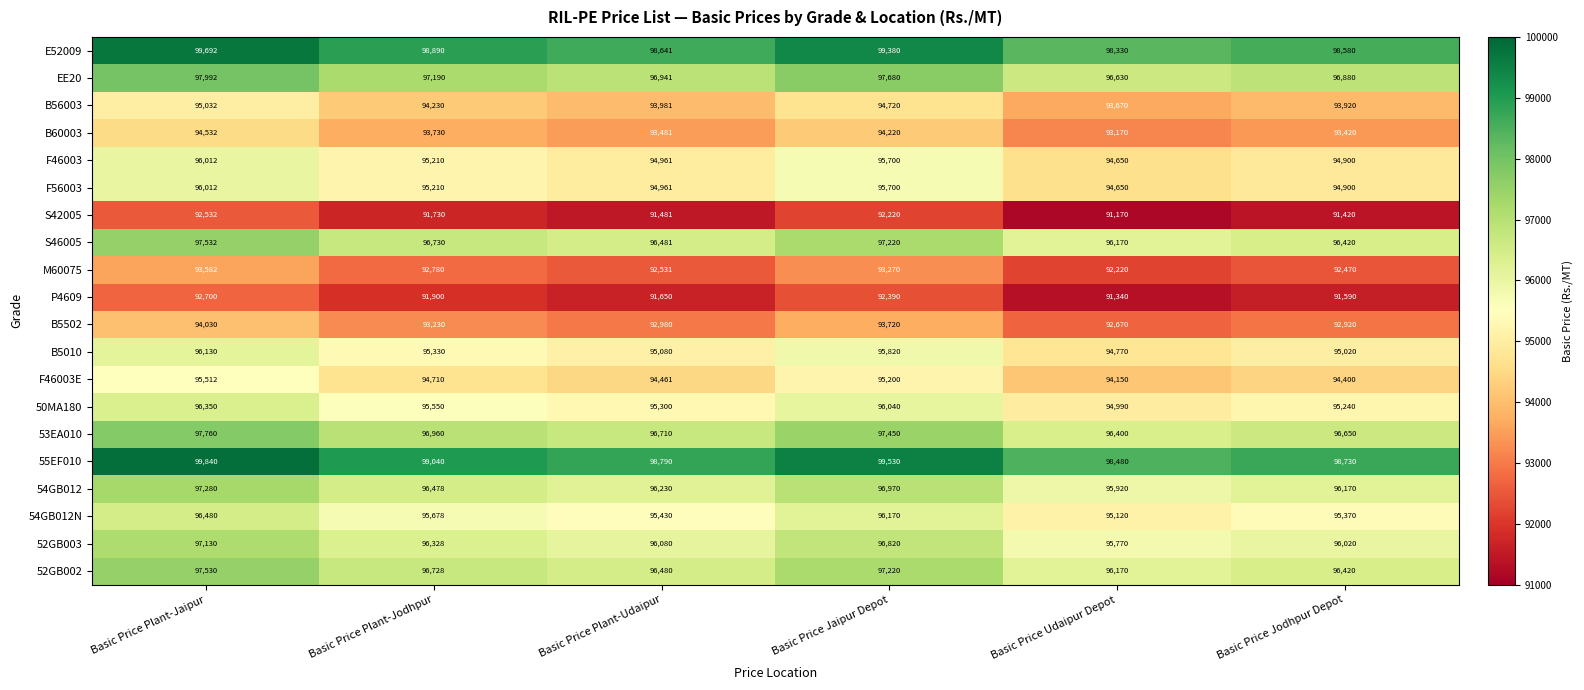

What is the difference between the maximum and minimum values in the B5010 series?

1360